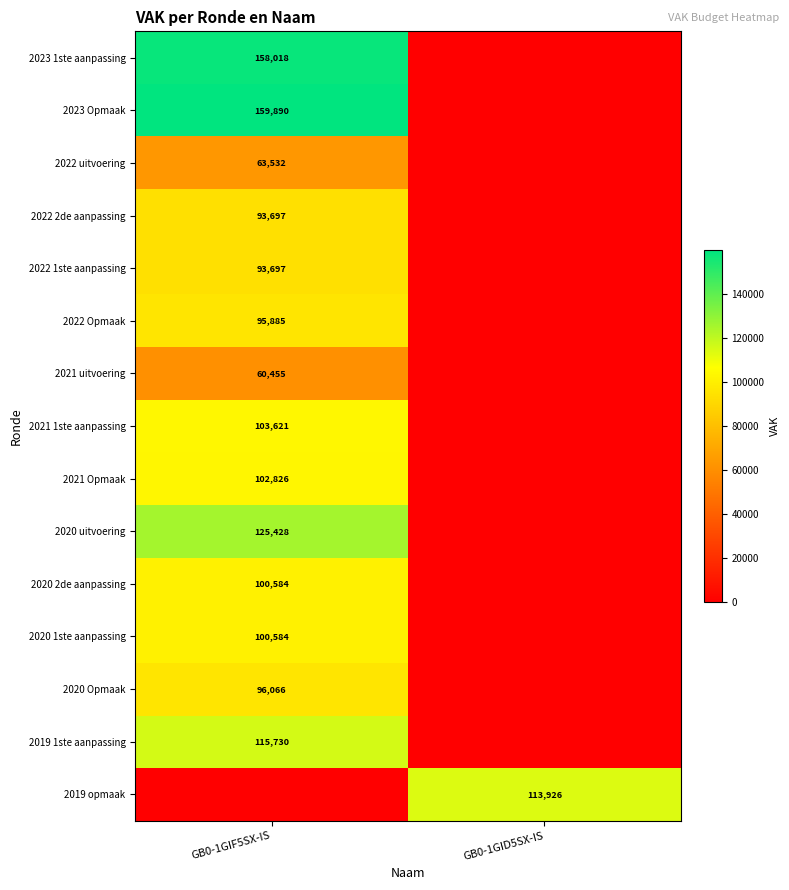

The value of 2021 1ste aanpassing at GB0-1GIF5SX-IS is 26076. True or false?

False